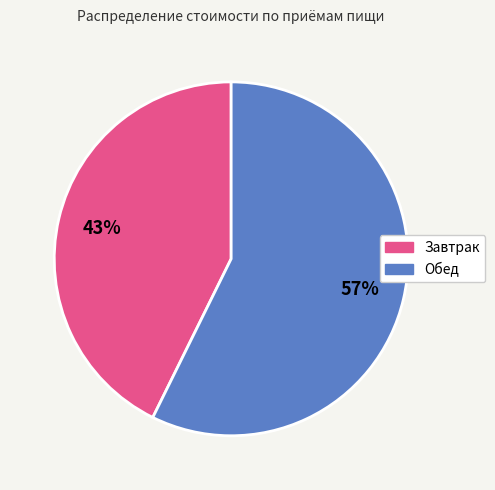

What percentage is the Завтрак slice, to the nearest percent?

43%